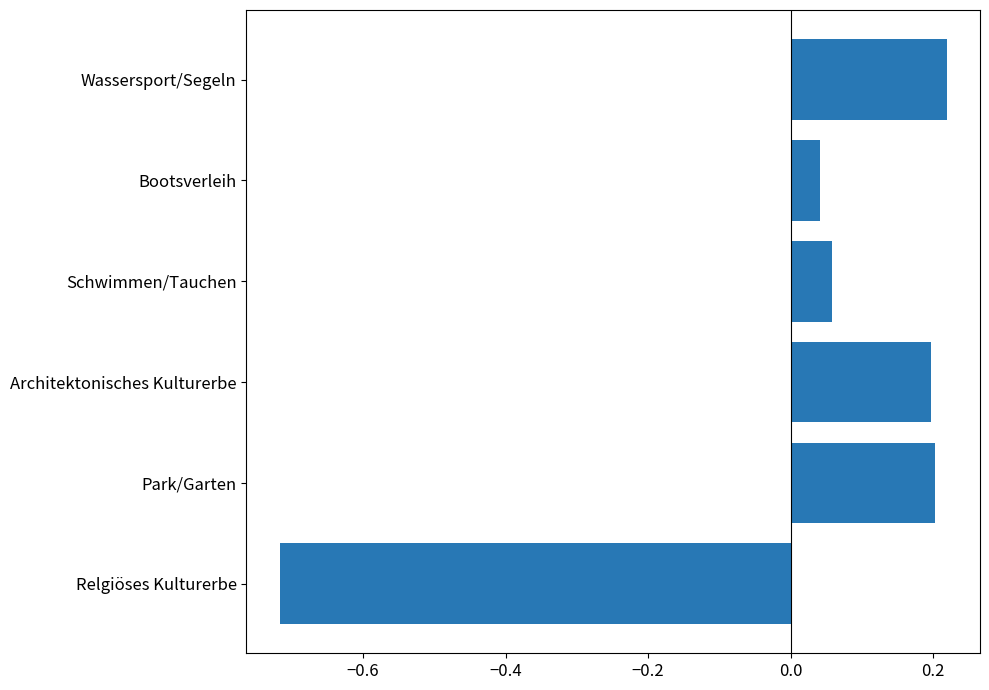

The chart shows a value of 0.1 at Architektonisches Kulturerbe. True or false?

False